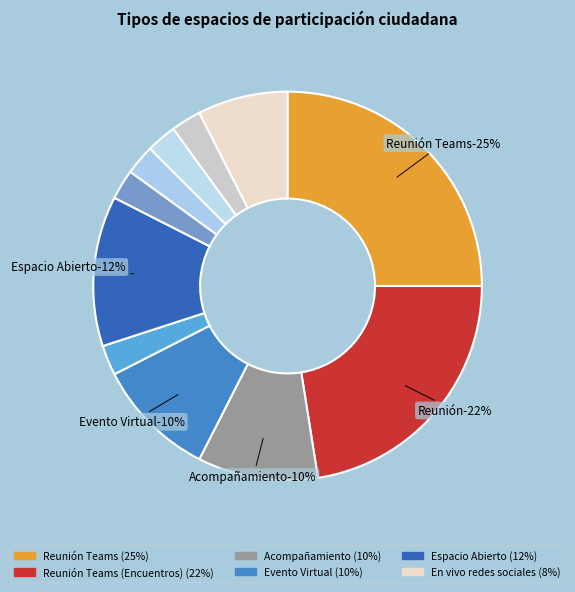

Which slice is the smallest?

Laboratorio de Innovación